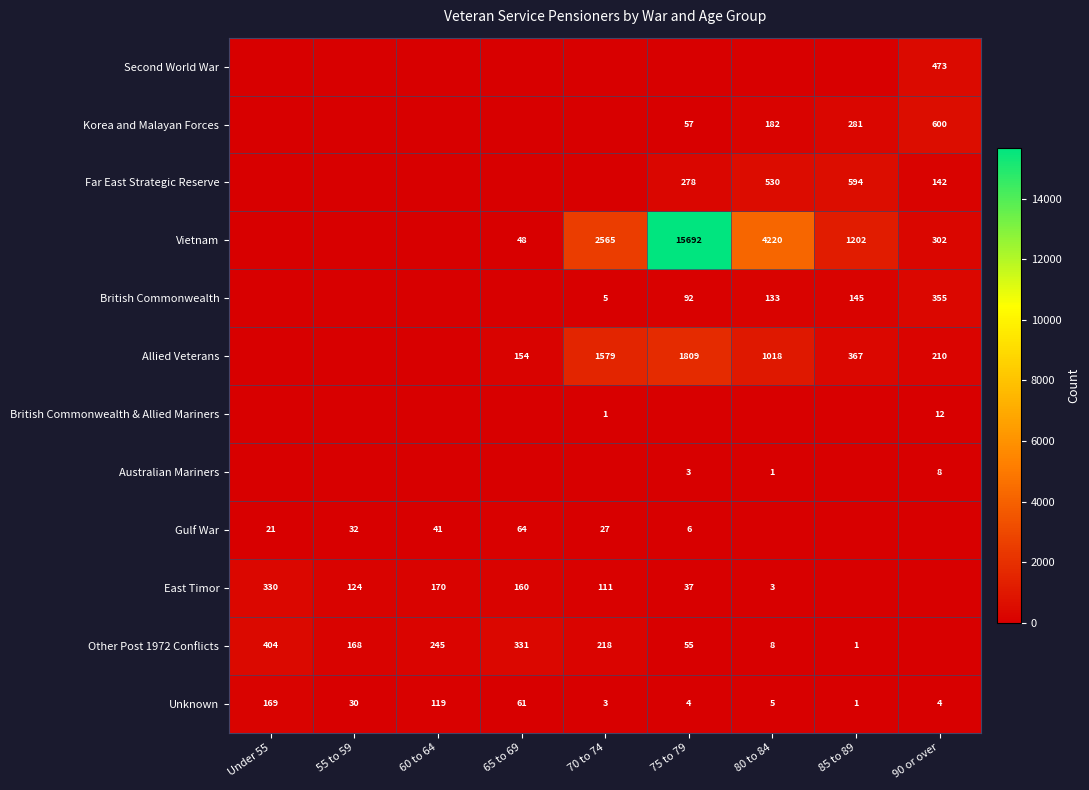

True or false: Other Post 1972 Conflicts has a value of 404 at Under 55.

True